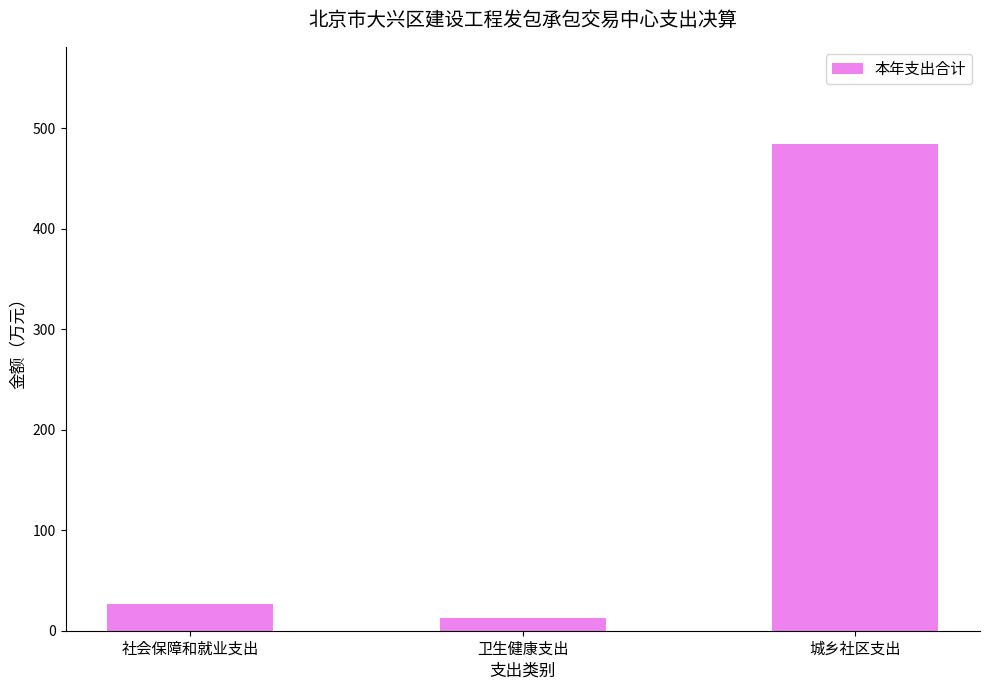

What is the value of the 2nd bar from the left?

12.9